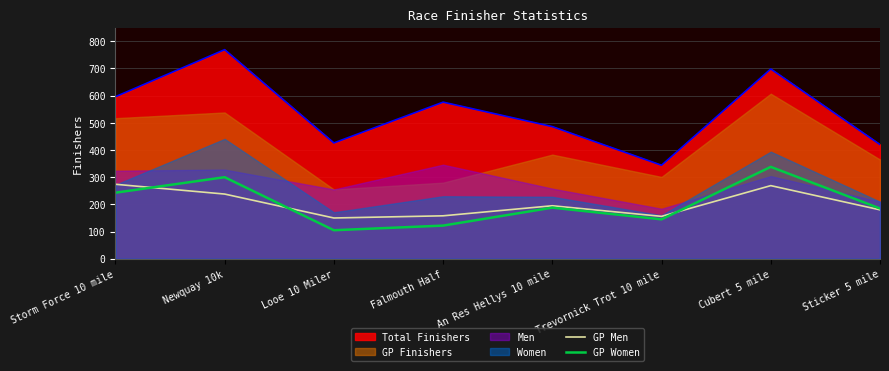

What is the difference between the maximum and second lowest values in the GP Women series?

216